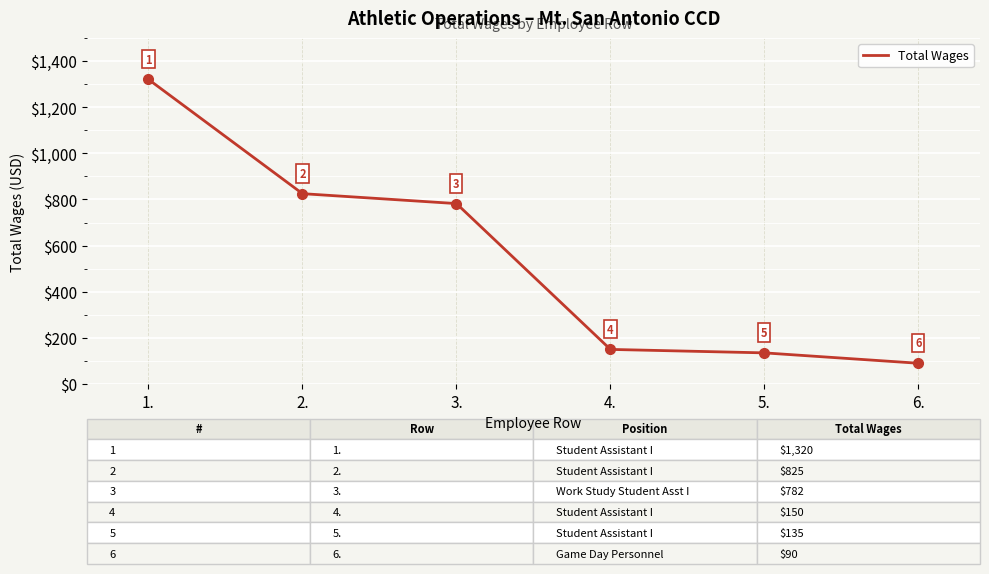

What position from the left is 6.?

6